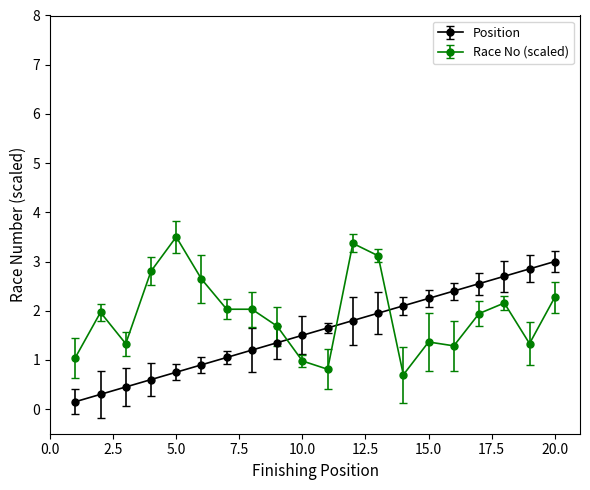

How many intersections are there between Race No (scaled) and Position?

3